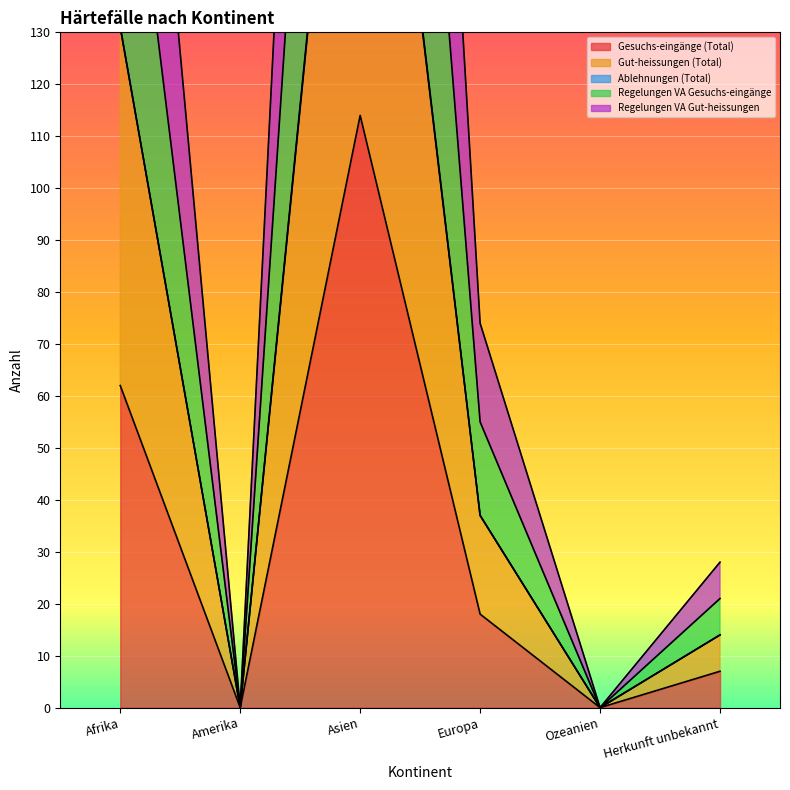

Is it true that Gesuchs-eingänge (Total) equals 0 at Ozeanien?

True